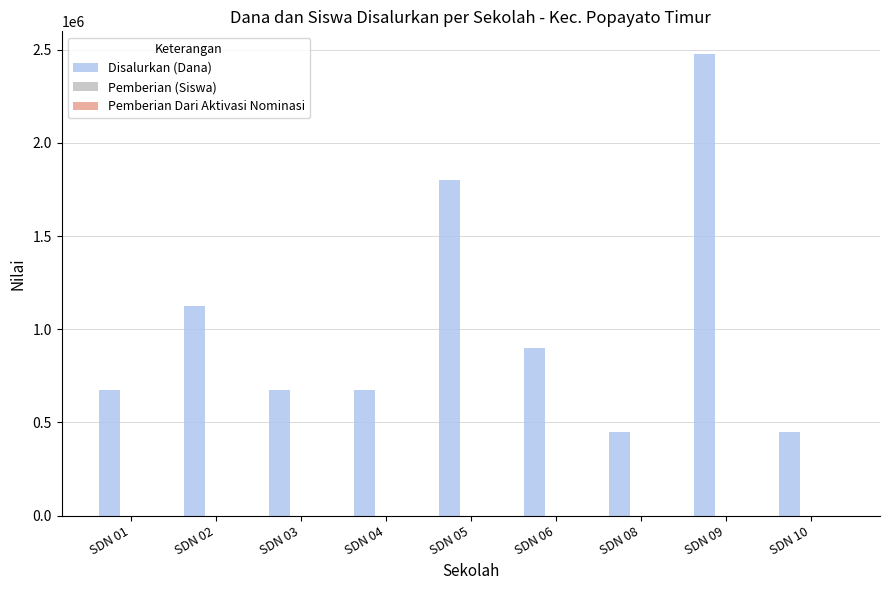

What is the total value across all series at SDN 09?

2475011